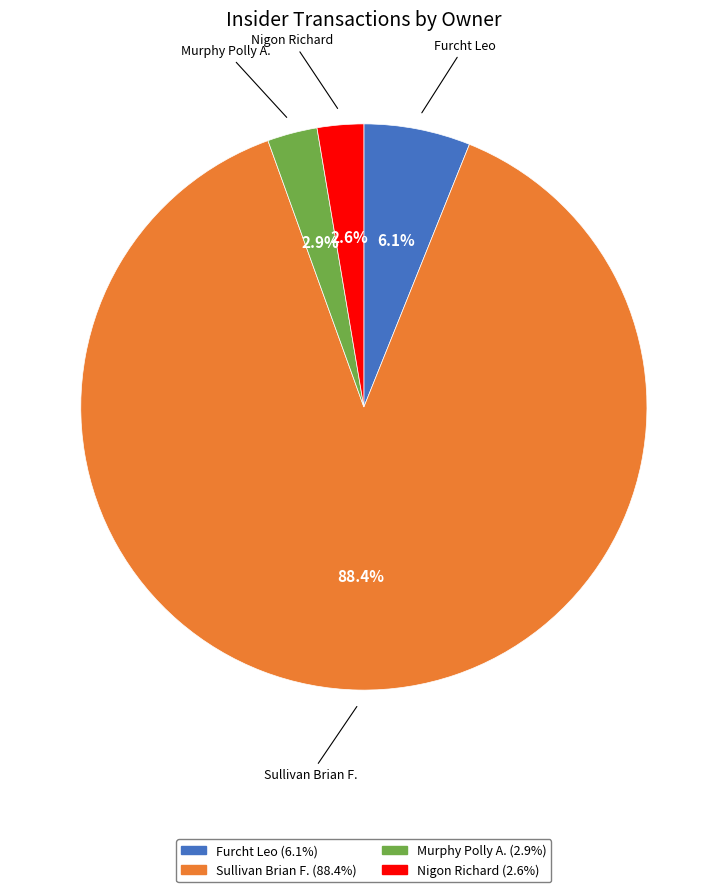

Which slice is the largest?

Sullivan Brian F.